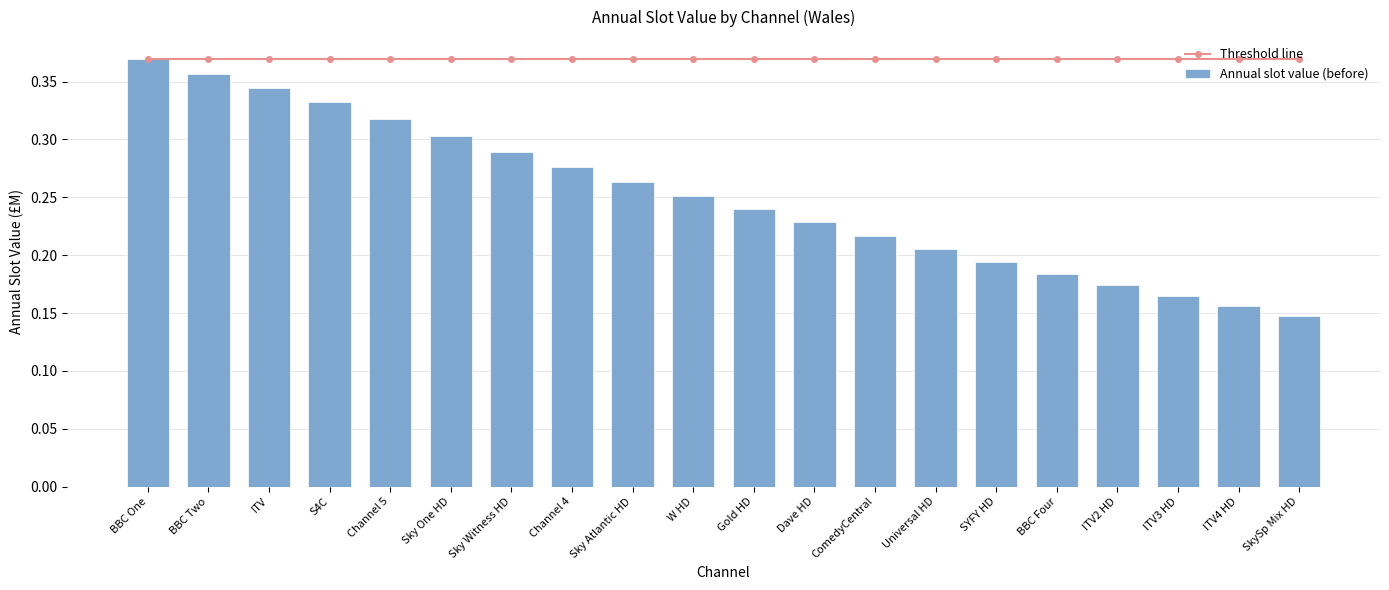

Are the bars grouped side by side (vs. stacked)?

Yes